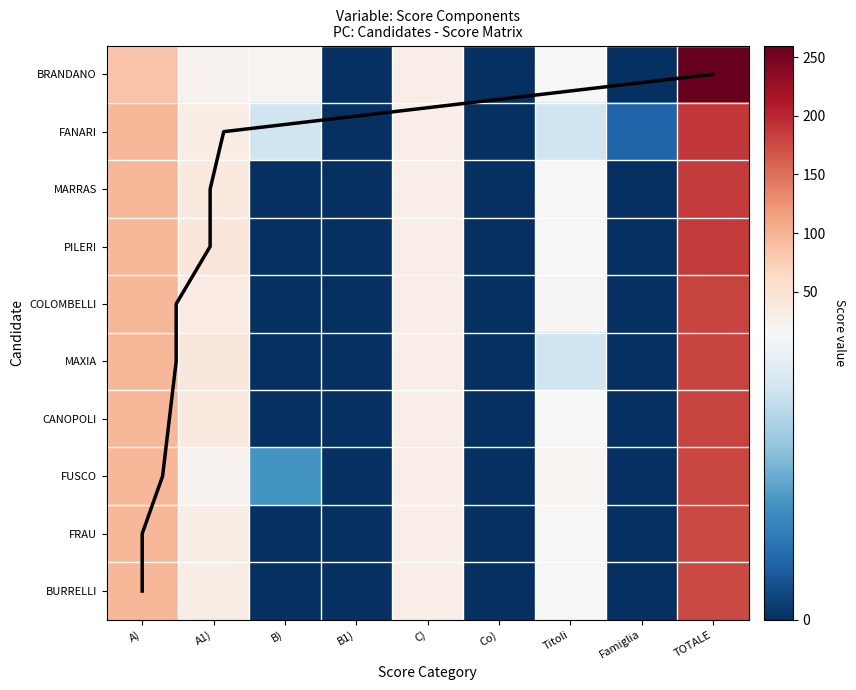

Which series has the largest total across all categories?

BRANDANO